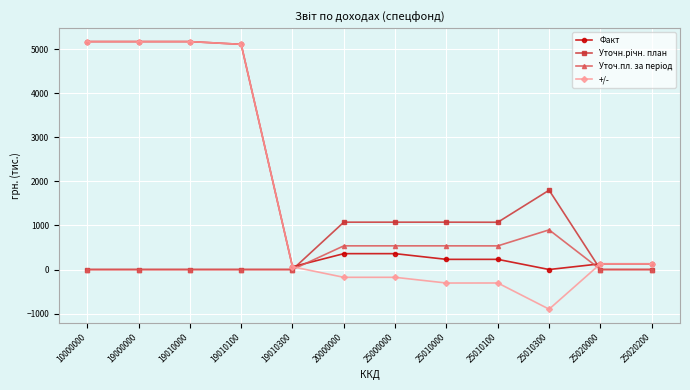

Which series has the widest spread of values?

+/-